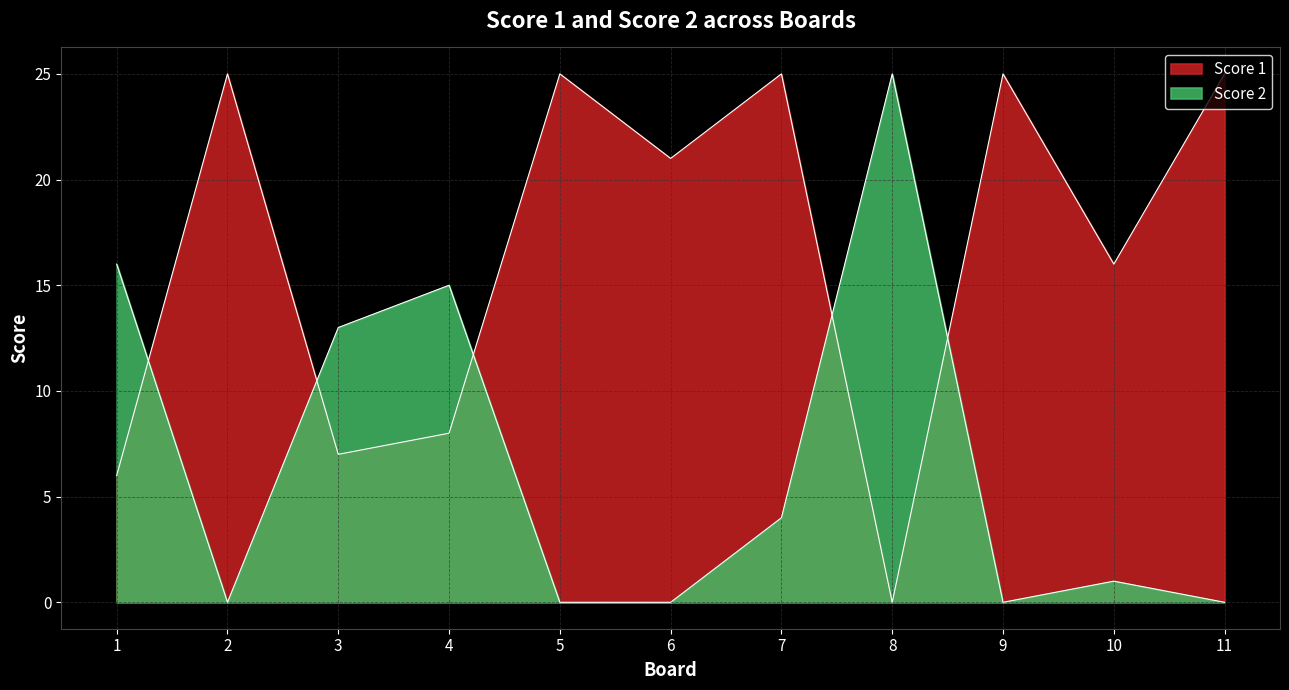

Between which two adjacent categories do Score 1 and Score 2 first intersect?

1 and 2